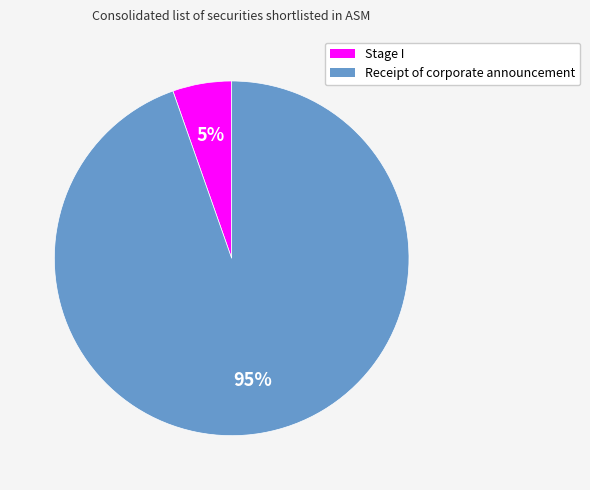

Is there any slice that represents more than half of the pie?

Yes